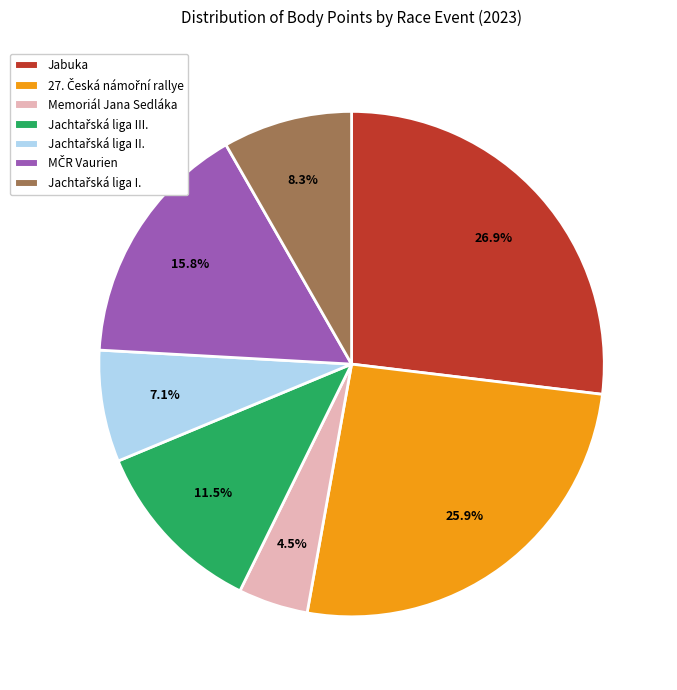

How many segments does this pie chart have?

7